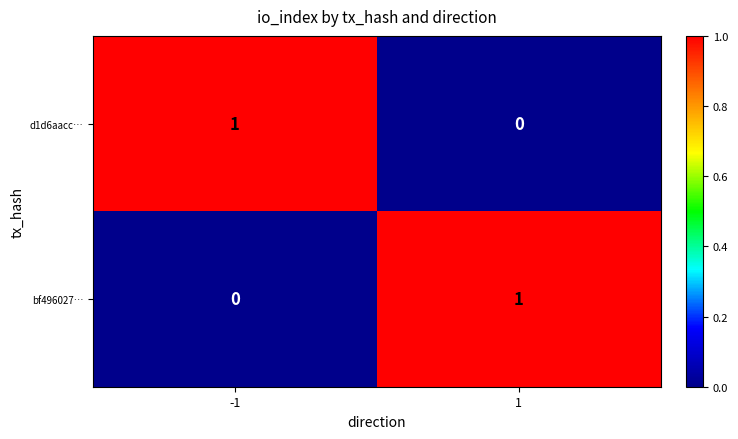

Is the value of d1d6aacc… at 1 greater than the value of bf496027… at 1?

No